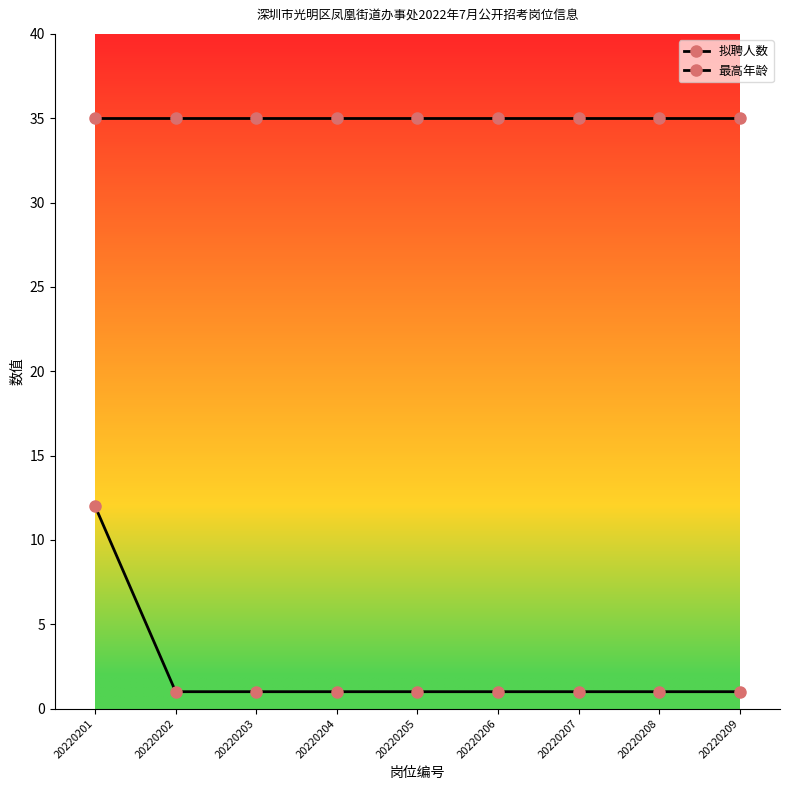

Count the number of categories in the chart.

9